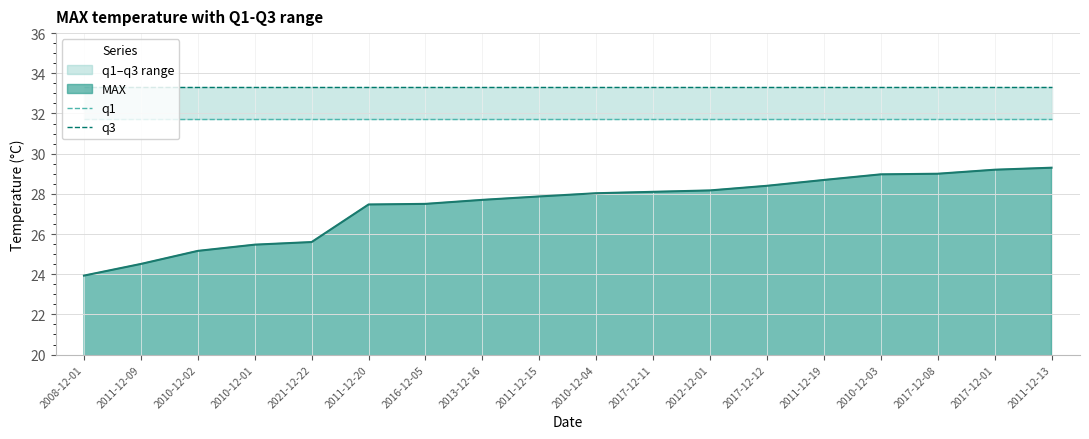

True or false: q1 and q3 cross at least once.

False